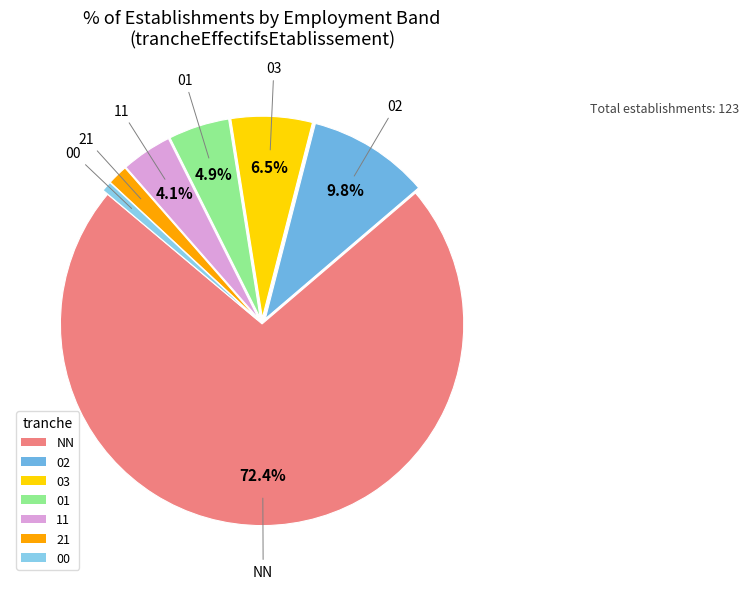

Which slice is the largest?

NN